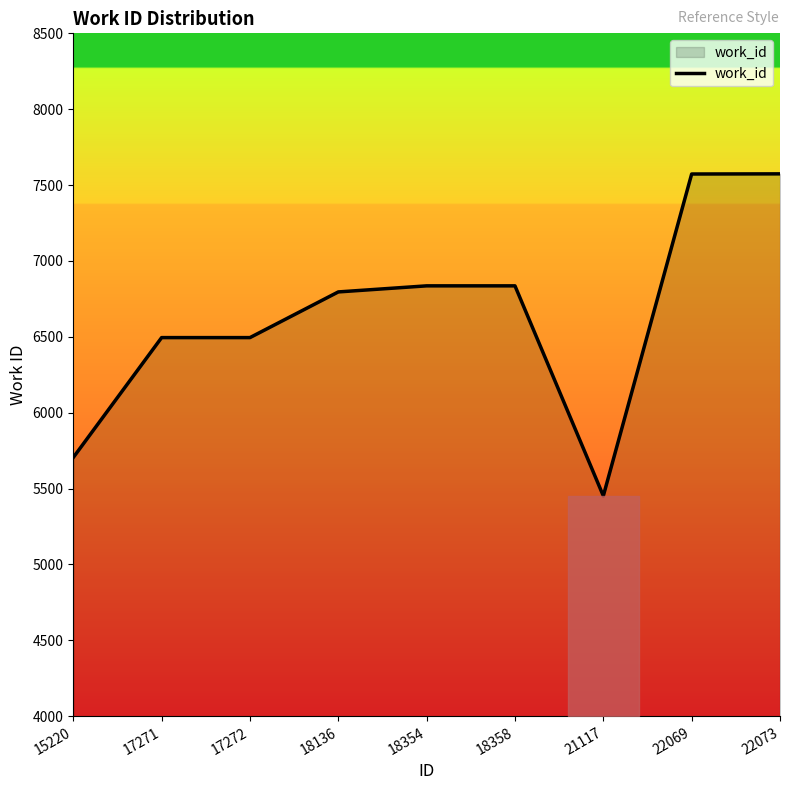

Does the chart have visible grid lines?

No